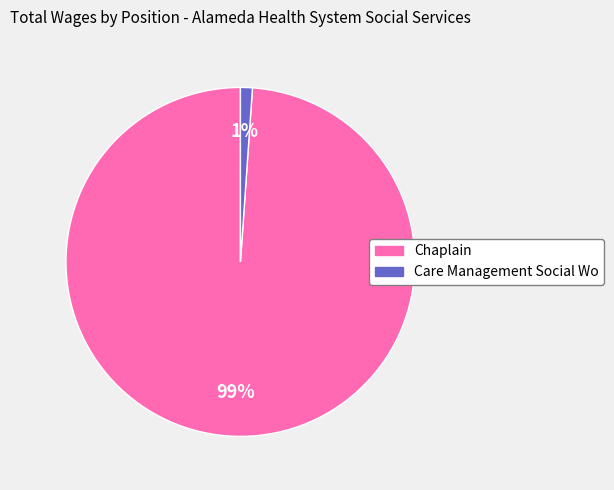

Which has a higher value, Chaplain or Care Management Social Wo?

Chaplain